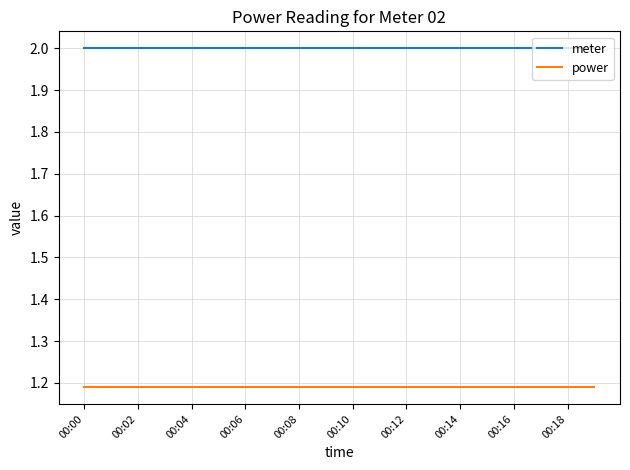

Which series has the largest total across all categories?

meter